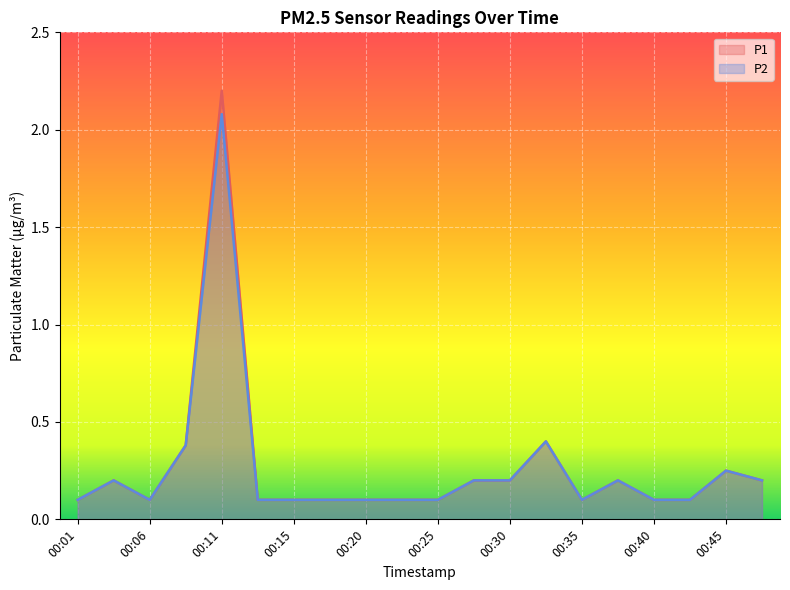

What is the difference between the maximum and minimum values in the P1 series?

2.1